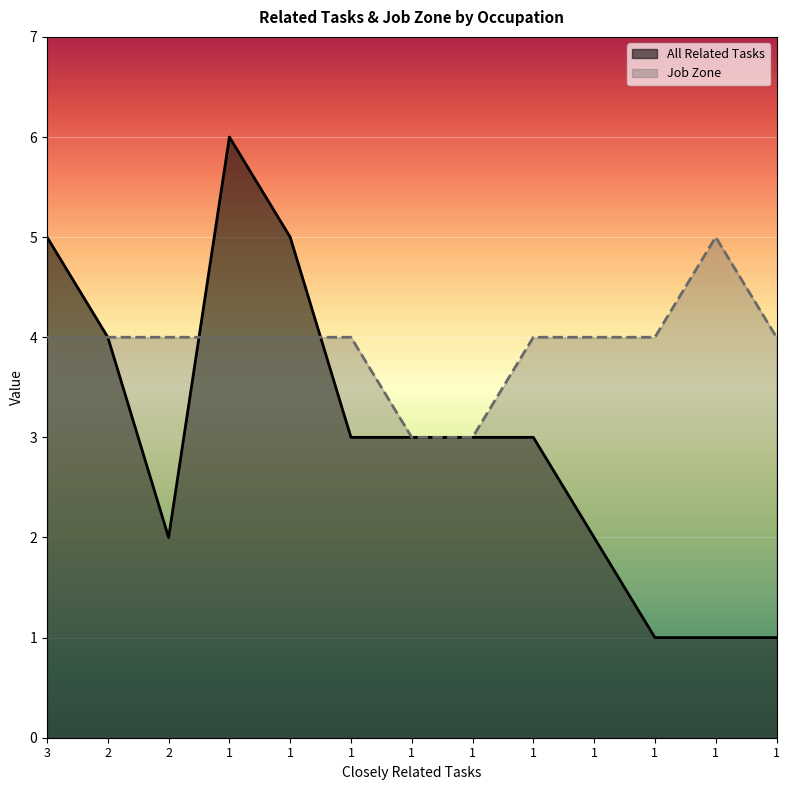

Rank the series by their average value, from highest to lowest.

Job Zone, All Related Tasks